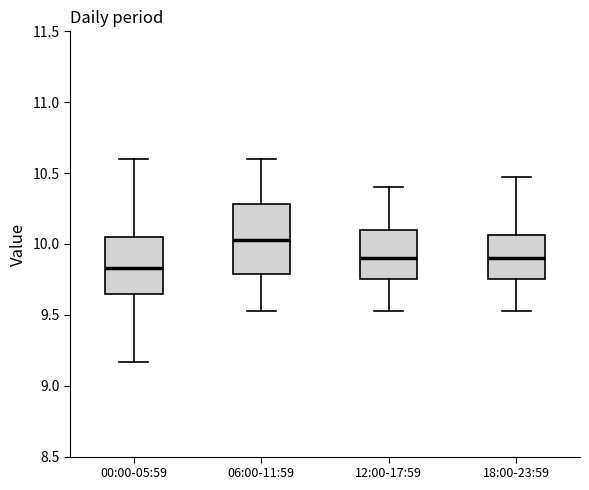

Which box is the tallest, from its lower edge to its upper edge?

06:00-11:59